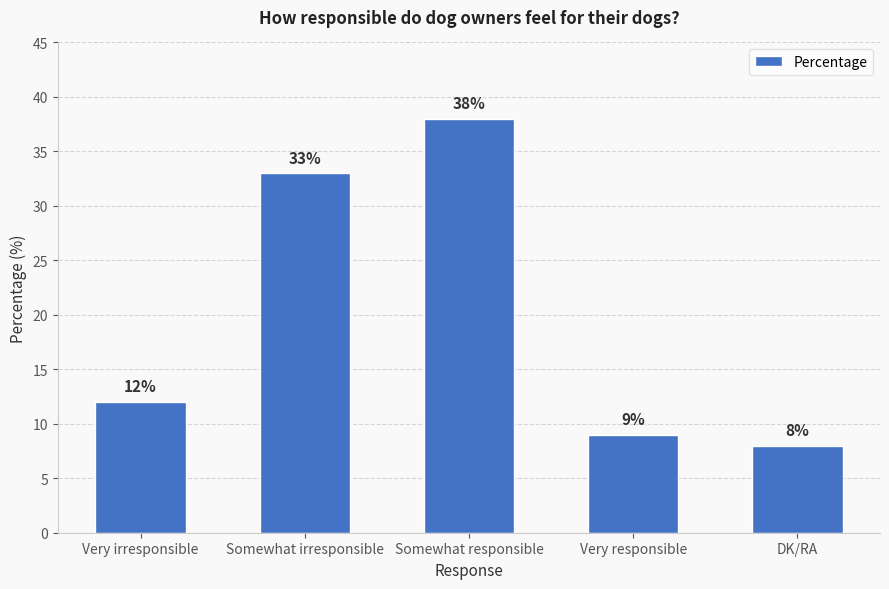

What is the change in value from Somewhat irresponsible to Somewhat responsible?

+5